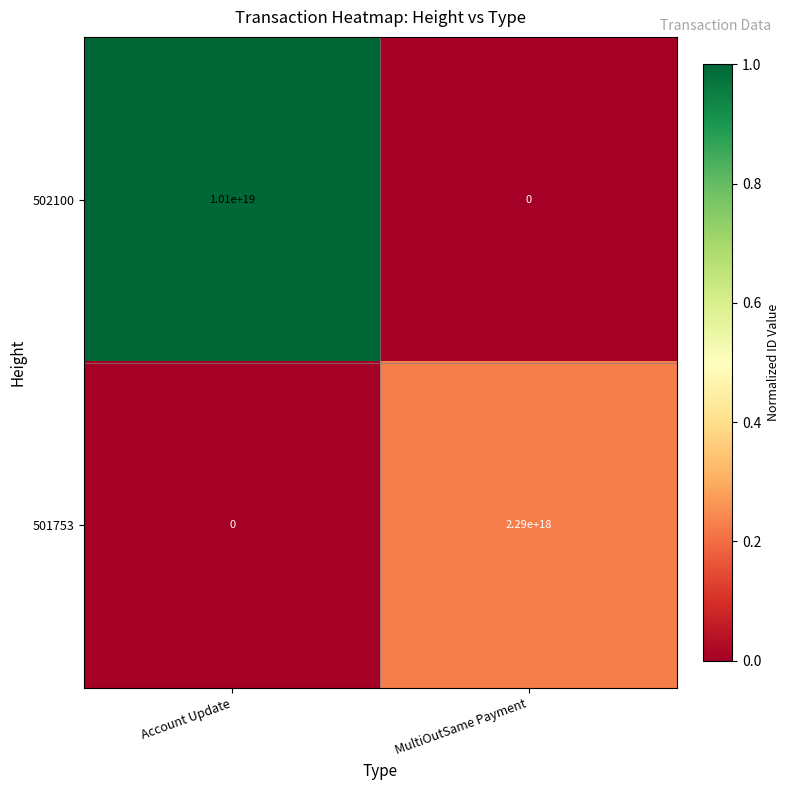

Which series has the largest total across all categories?

502100